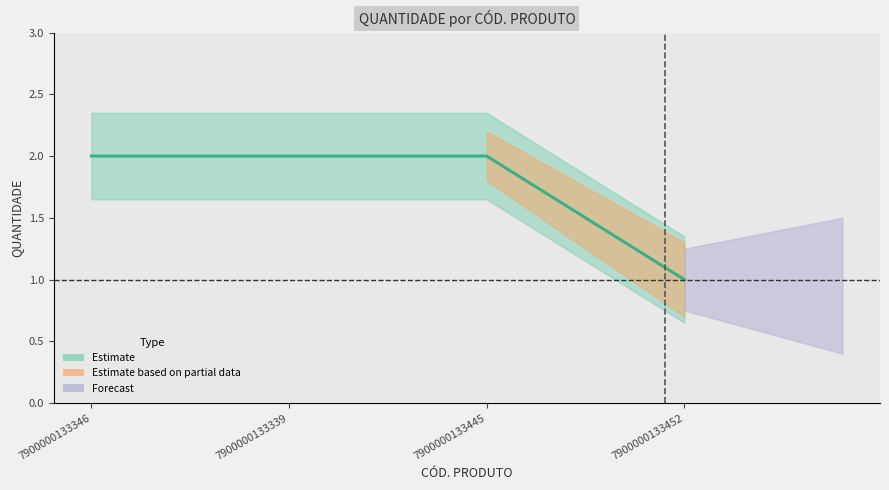

Reading right to left, list all the values displayed in this chart.

7900000133452=1	7900000133445=2	7900000133339=2	7900000133346=2